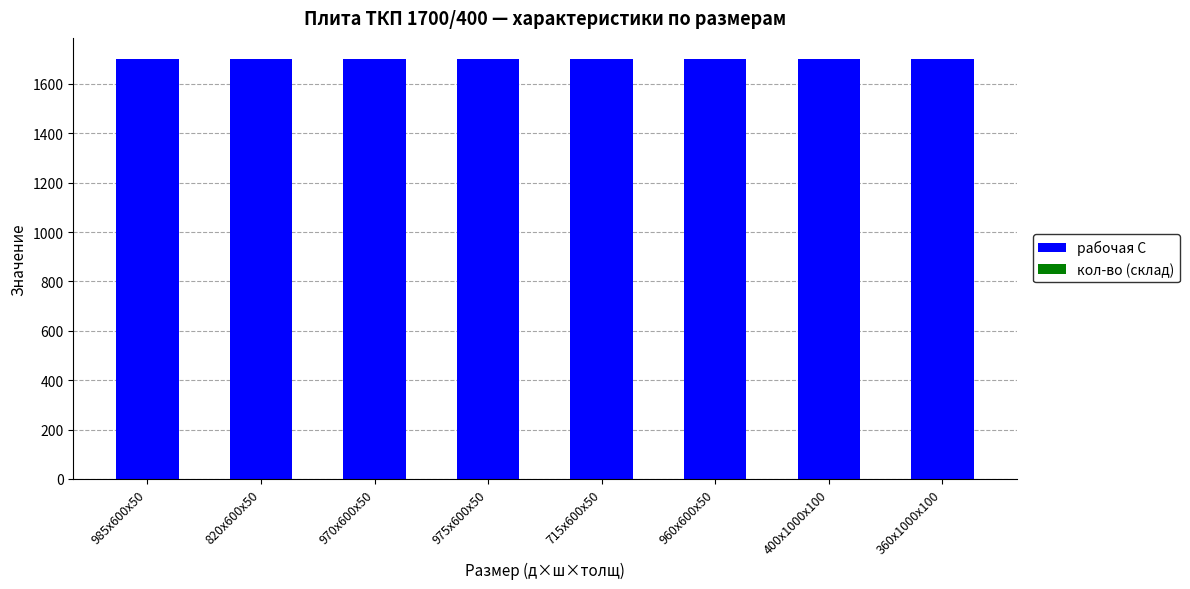

Is it true that рабочая С equals 2579 at 960х600х50?

False